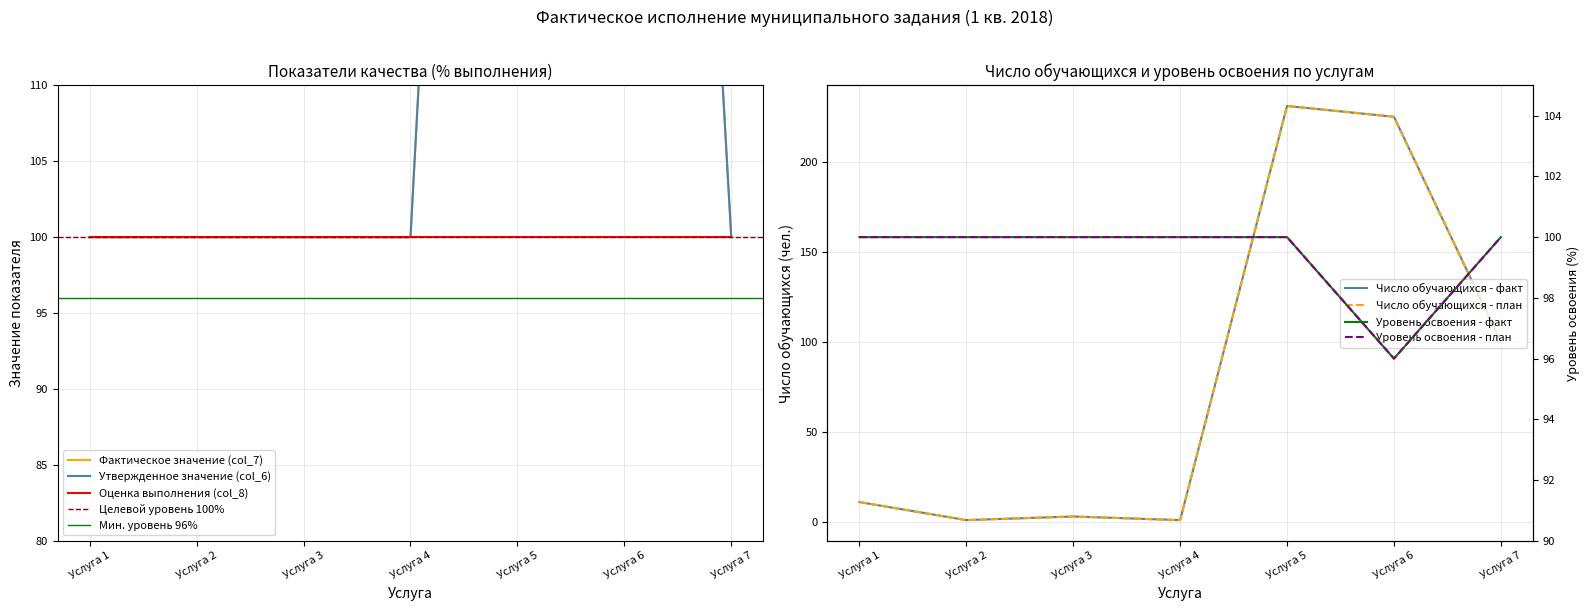

At which label is Фактическое значение (col_7) closest to 165?

Услуга 6